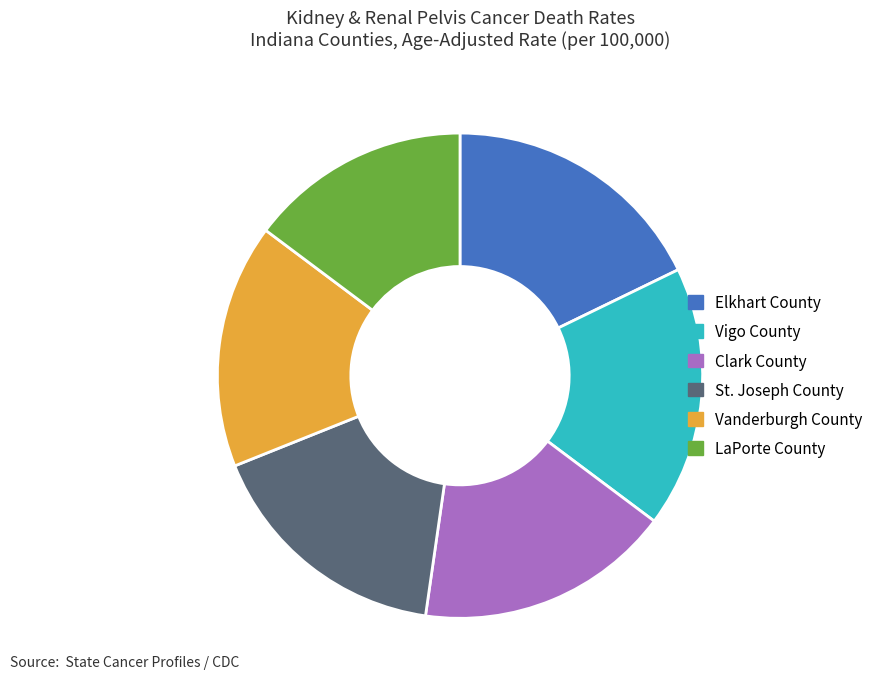

How many segments does this pie chart have?

6